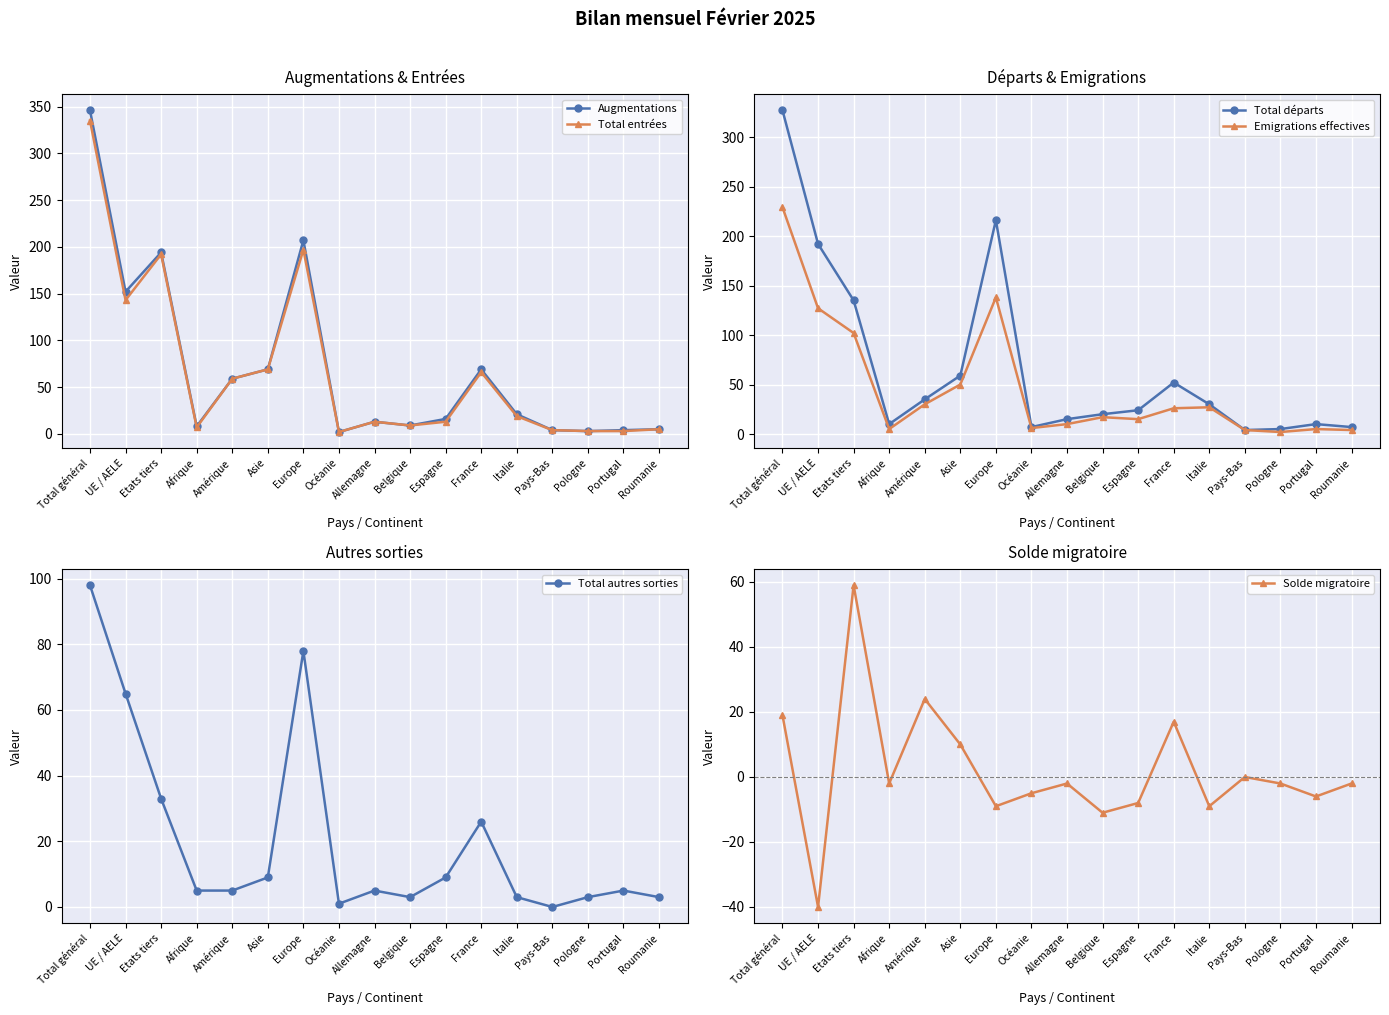

True or false: Solde migratoire and Augmentations intersect in this chart.

False